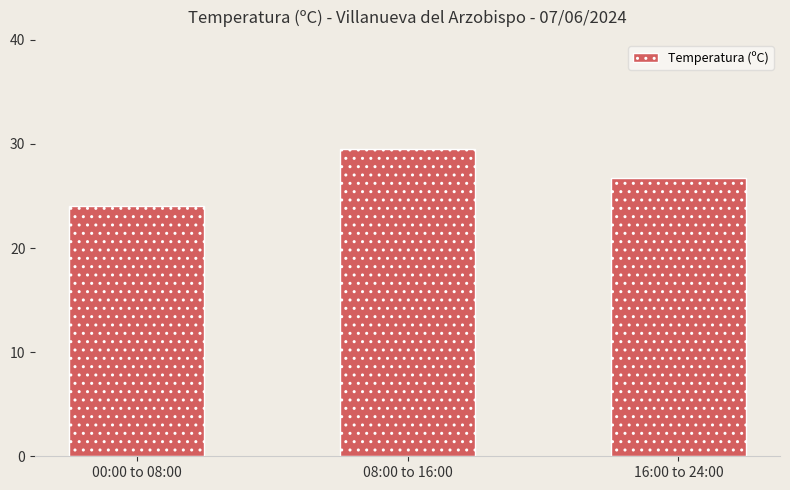

What position from the right is 08:00 to 16:00?

2